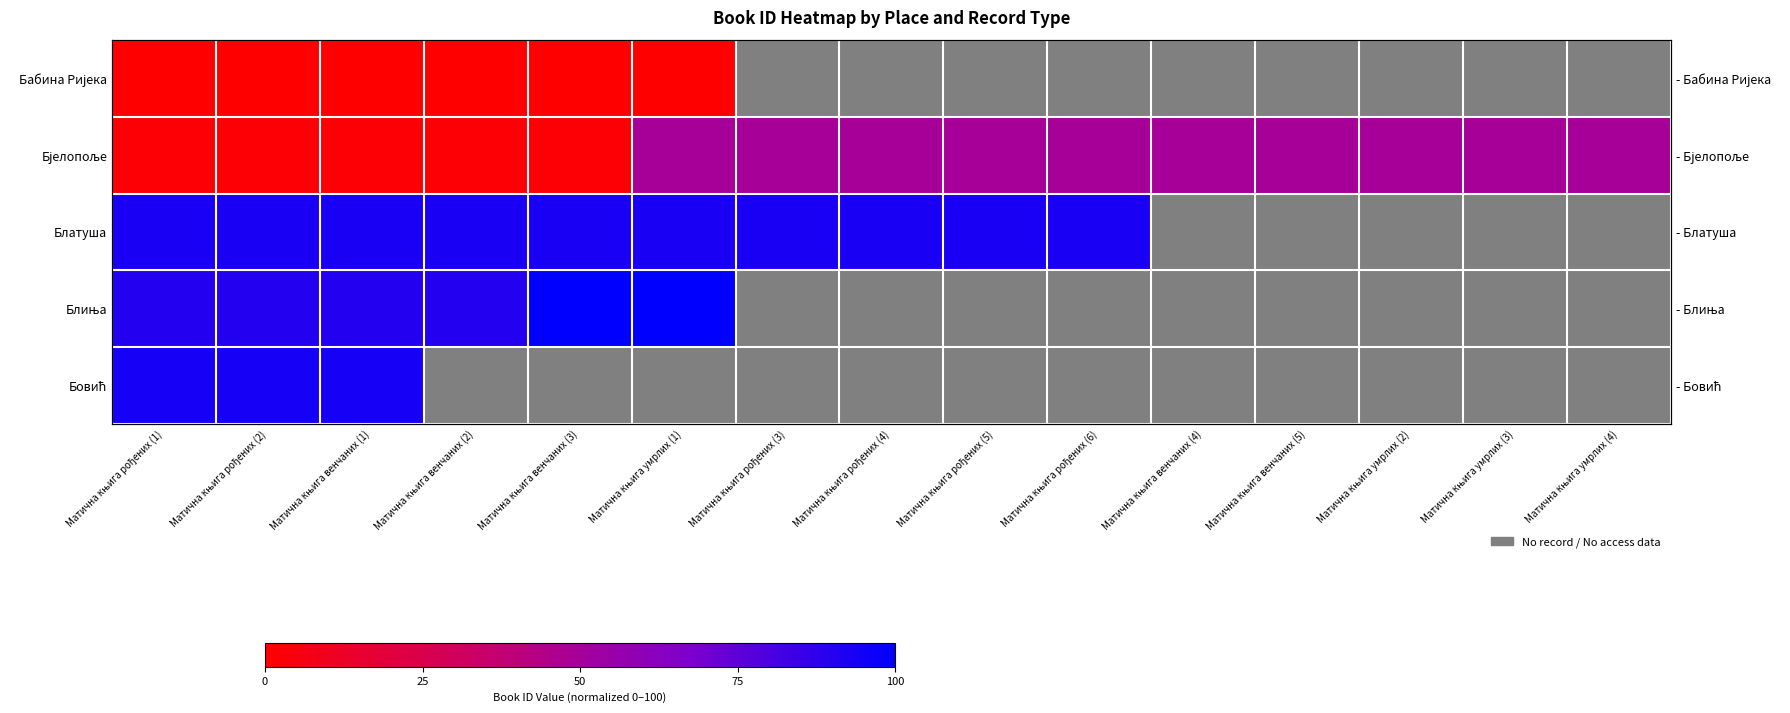

Rank the series by their average value, from lowest to highest.

Бабина Ријека, Бјелопоље, Блатуша, Блиња, Бовић